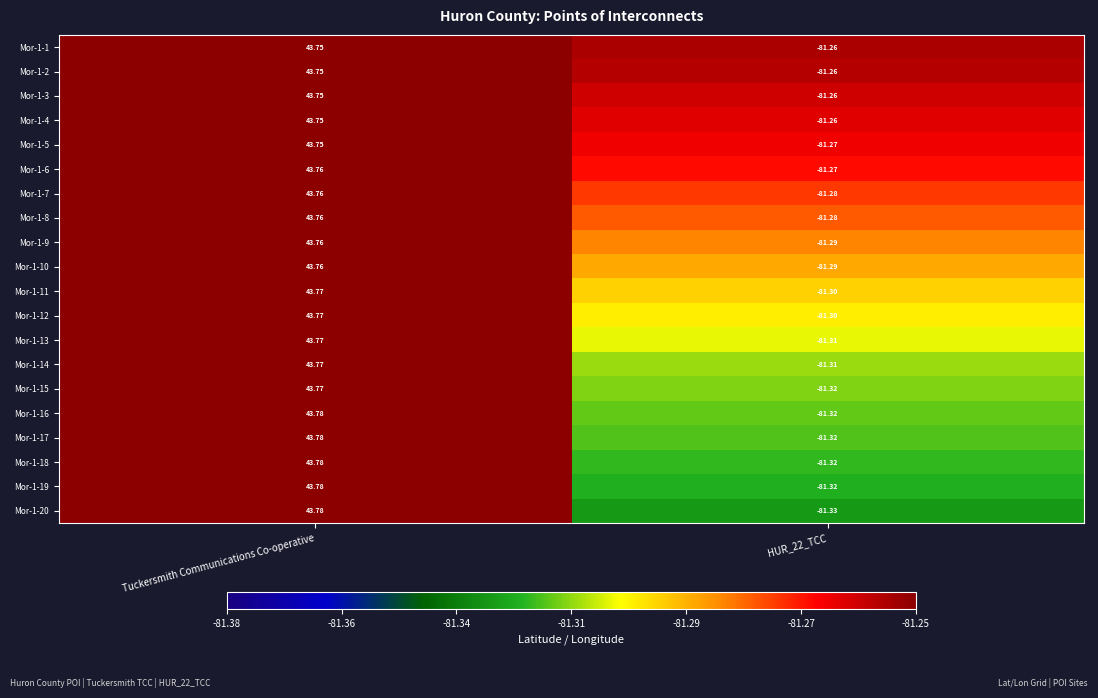

At how many categories does at least one series exceed 15?

1